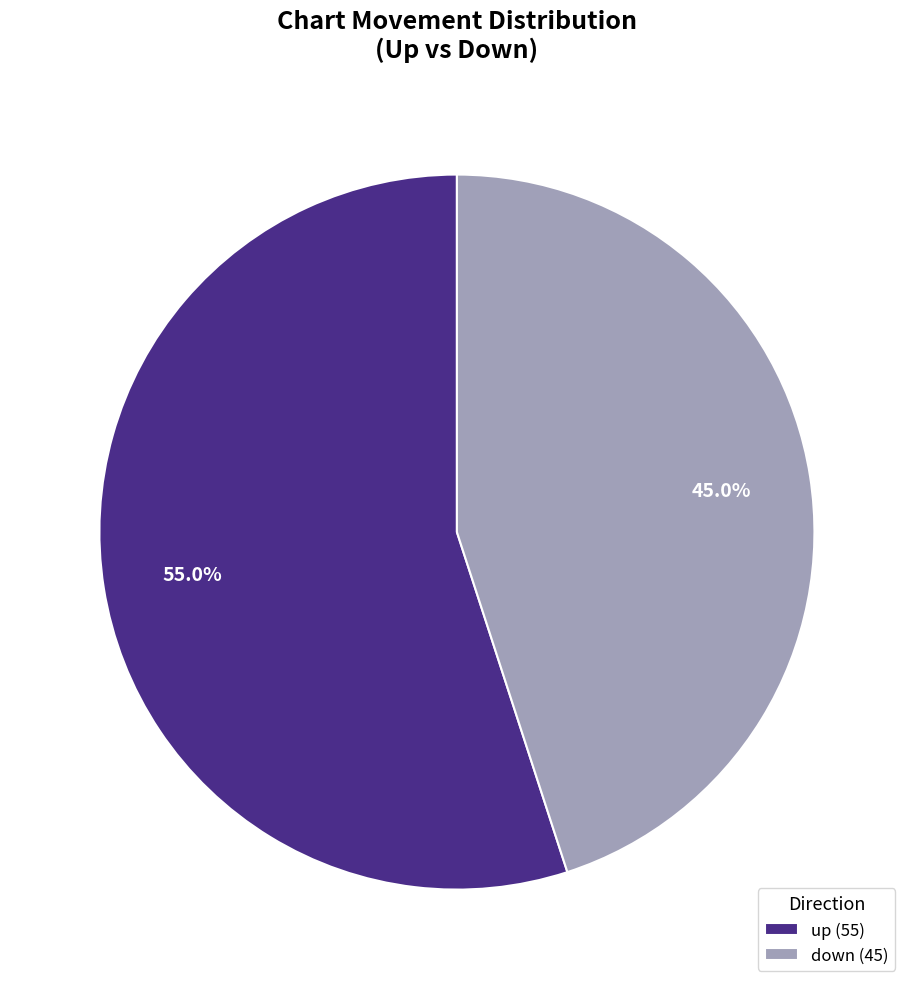

What is the largest slice in the pie chart?

up